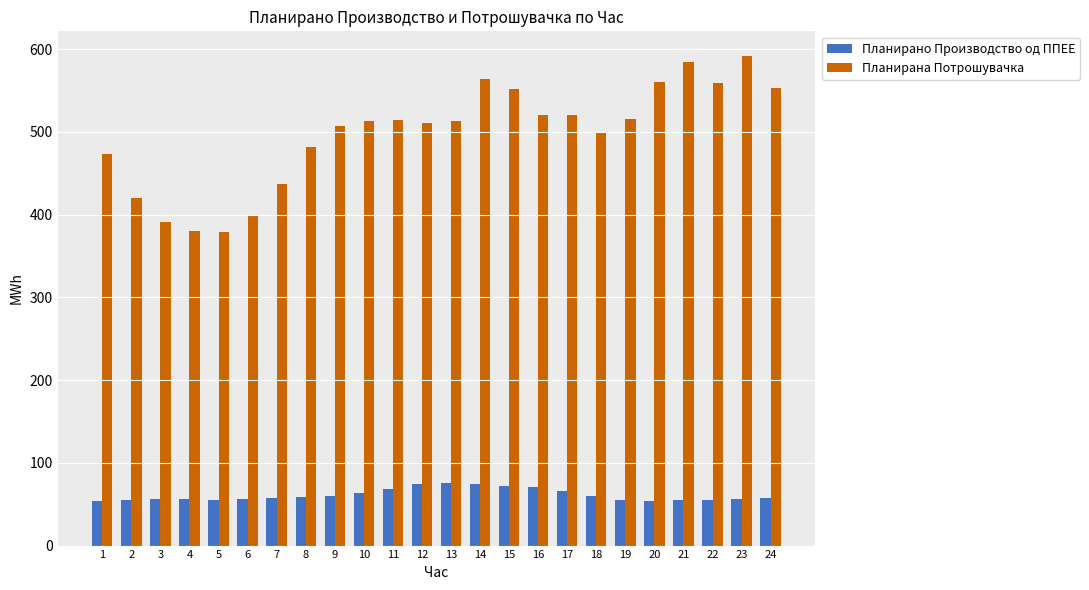

Rank the series at 17 from highest to lowest value.

Планирана Потрошувачка, Планирано Производство од ППЕЕ